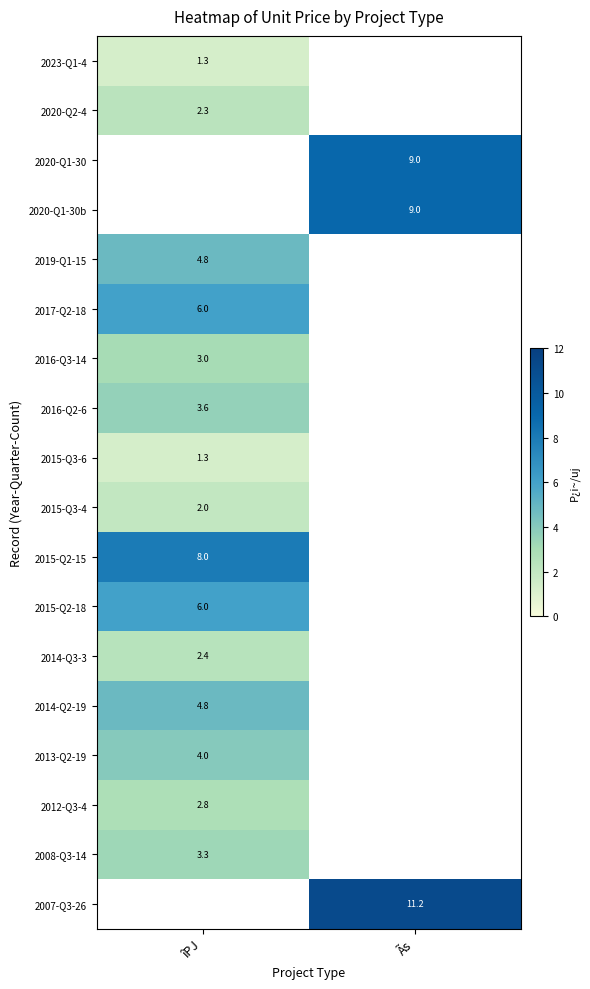

The value of 2016-Q2-6 at îPJ is 0.9. True or false?

False